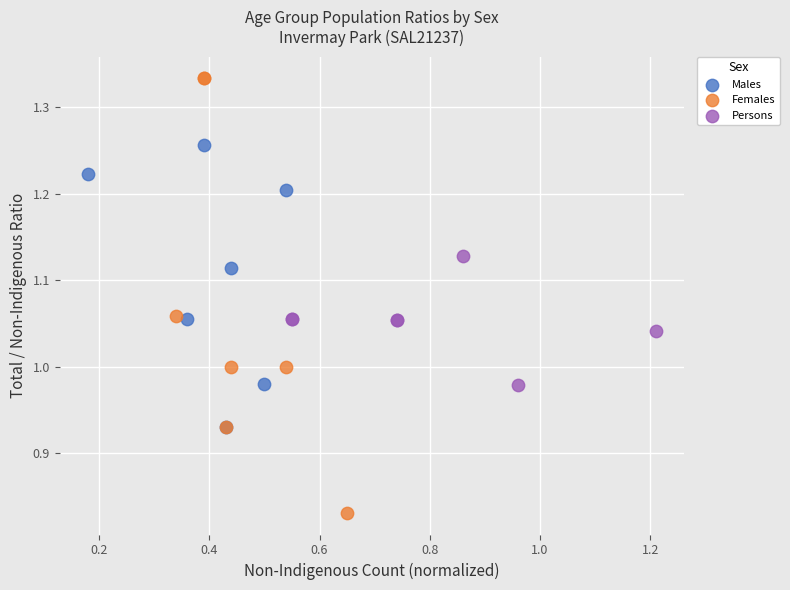

Which series has the widest spread of Y values?

Females